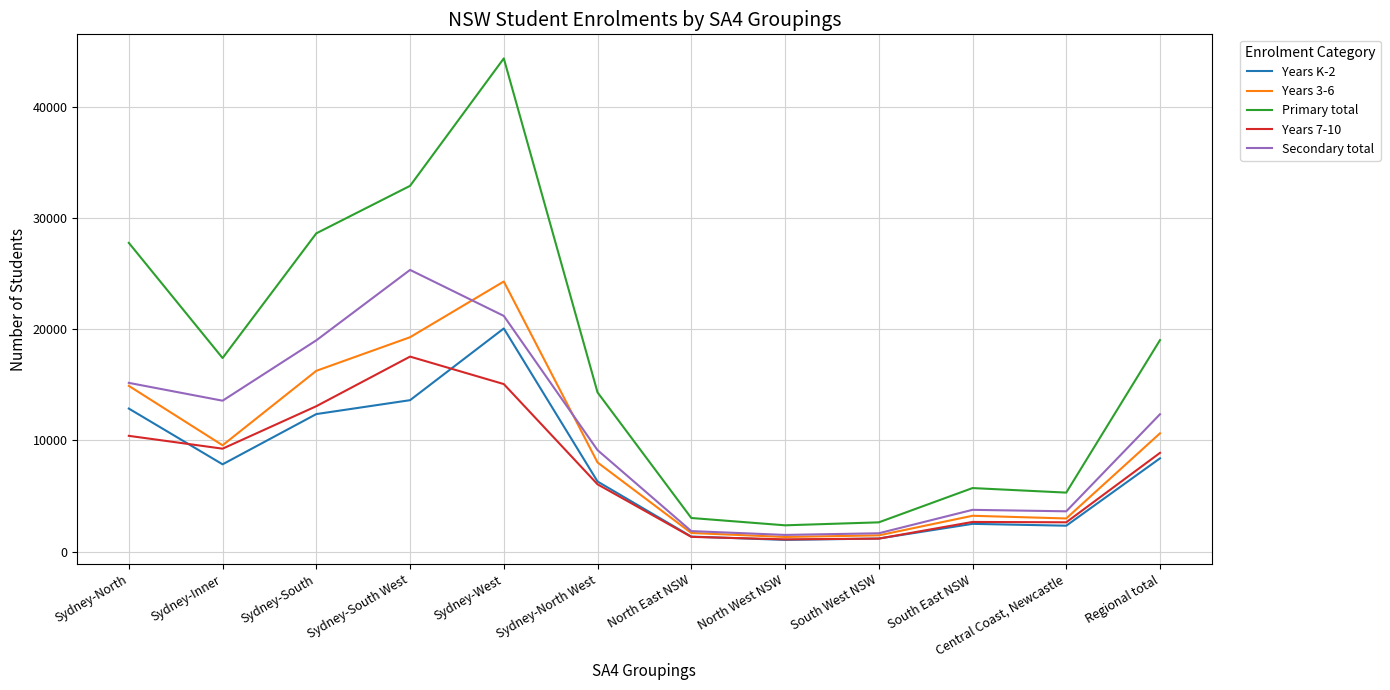

Where is the first local maximum for Years K-2?

Sydney-West